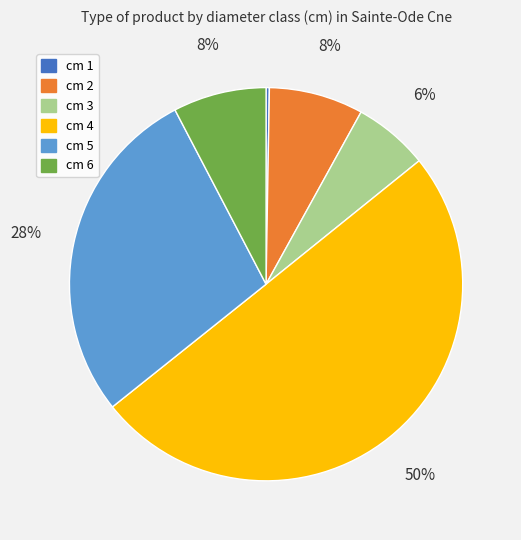

To the nearest percent, what is the difference between the largest and smallest slice percentages?

50%